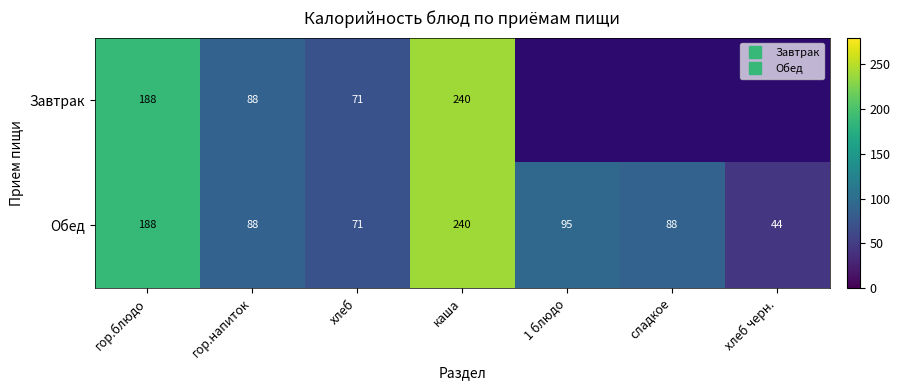

The value of Обед at хлеб черн. is 44.0. True or false?

True